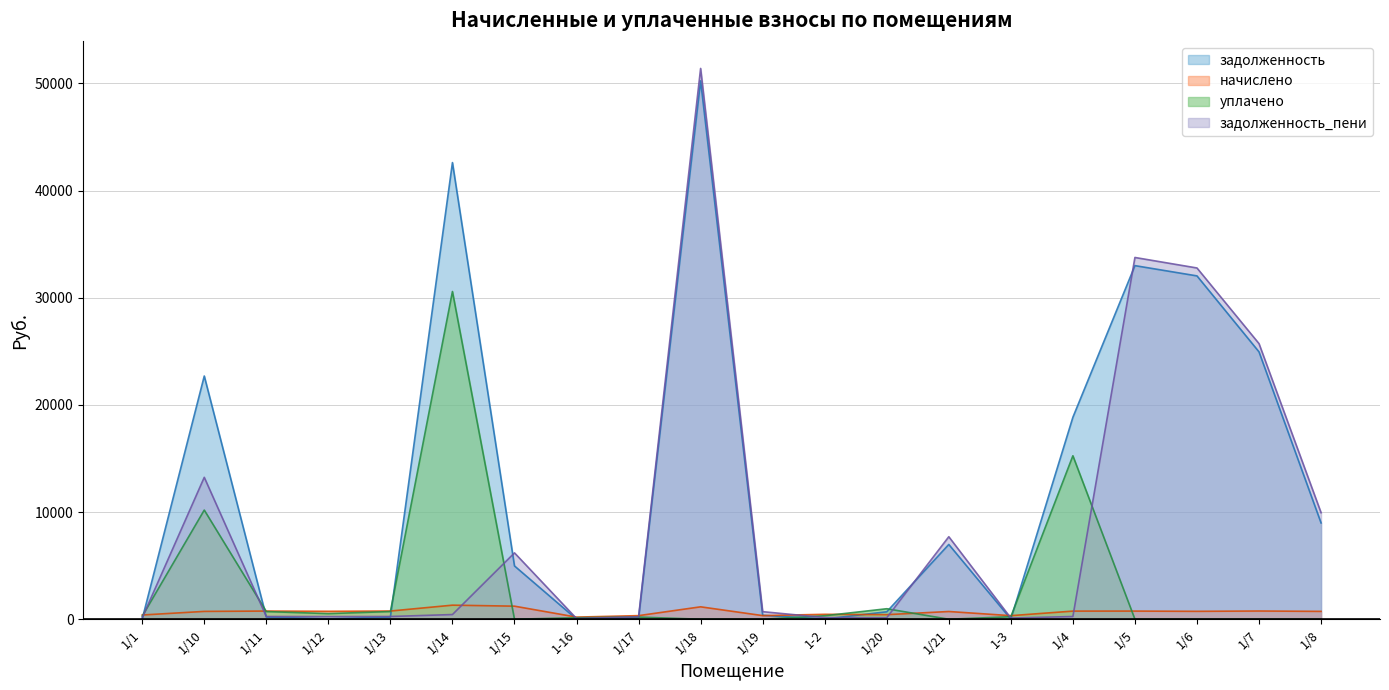

At how many categories does at least one series exceed 486?

15